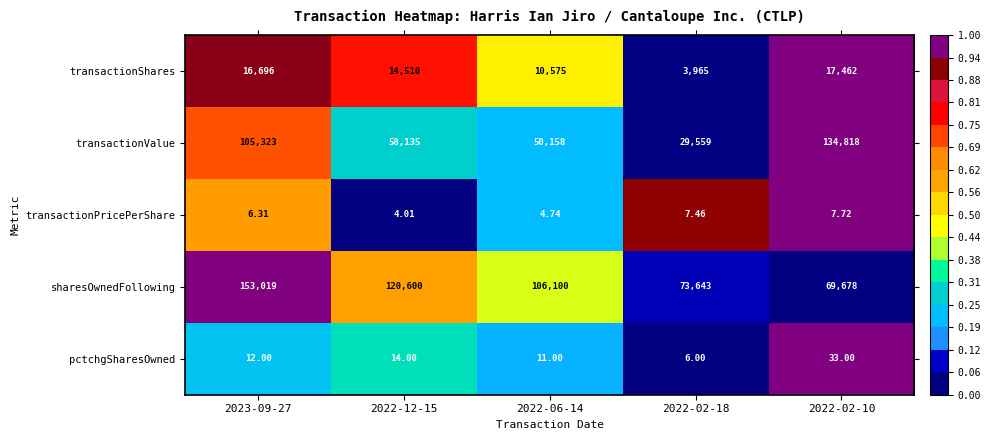

How many categories are shown in the chart?

5